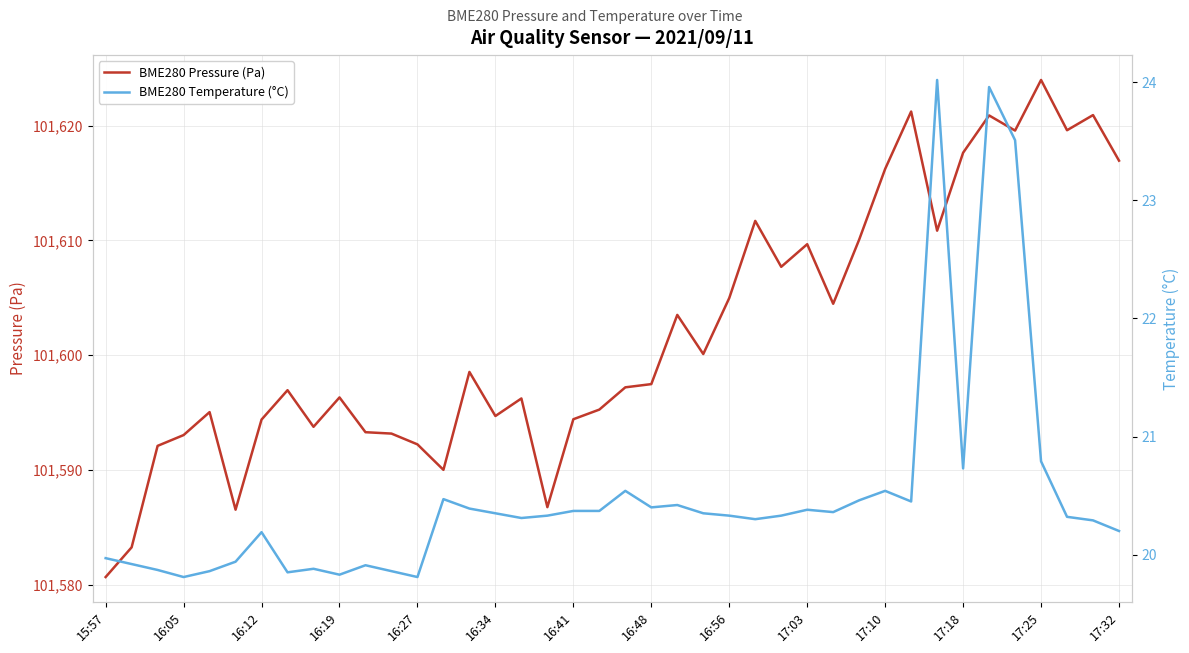

True or false: BME280 Pressure (Pa) has a value of 138545.8 at 16:41.

False